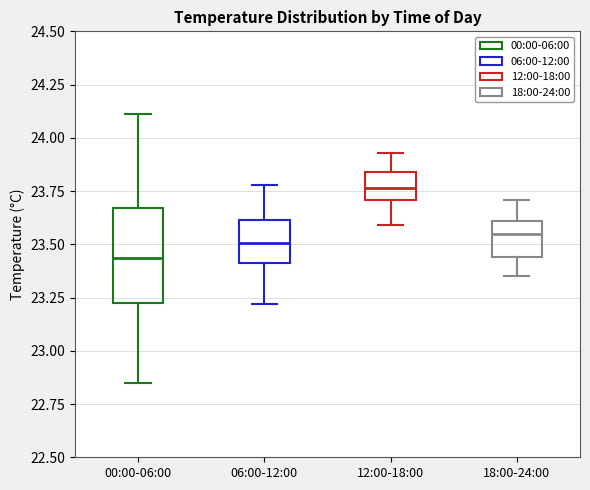

Where does the median line of the box for 00:00-06:00 sit on the y-axis? The values are not printed on the chart, so give them approximately, as read against the axis.

23.45